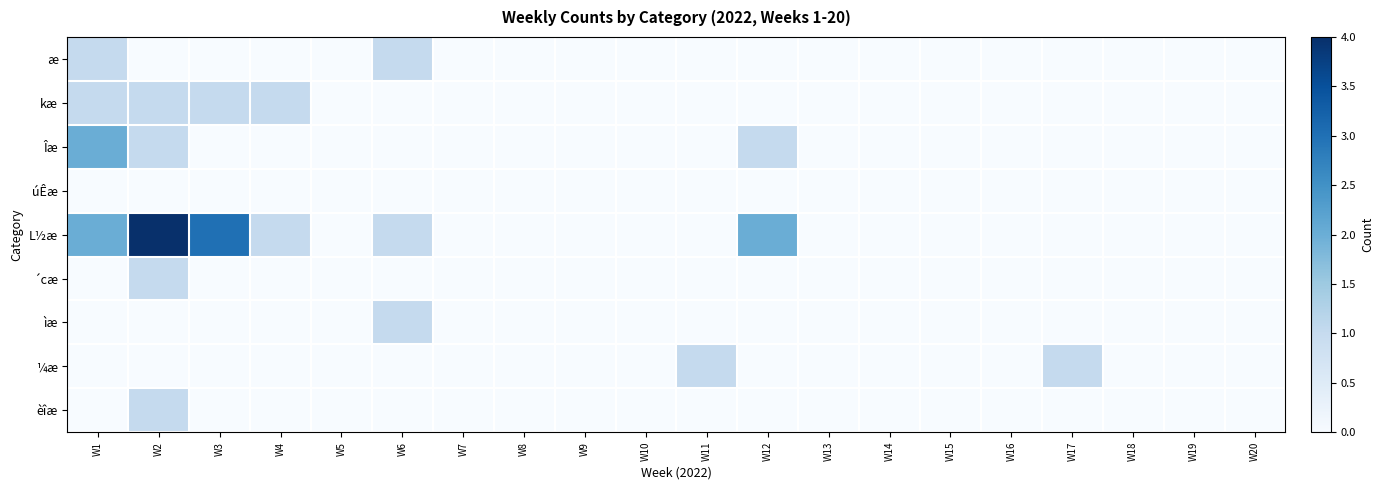

Reading left to right, transcribe all the data shown in this chart.

æ: W1=1	W2=0	W3=0	W4=0	W5=0	W6=1	W7=0	W8=0	W9=0	W10=0	W11=0	W12=0	W13=0	W14=0	W15=0	W16=0	W17=0	W18=0	W19=0	W20=0
kæ: W1=1	W2=1	W3=1	W4=1	W5=0	W6=0	W7=0	W8=0	W9=0	W10=0	W11=0	W12=0	W13=0	W14=0	W15=0	W16=0	W17=0	W18=0	W19=0	W20=0
Îæ: W1=2	W2=1	W3=0	W4=0	W5=0	W6=0	W7=0	W8=0	W9=0	W10=0	W11=0	W12=1	W13=0	W14=0	W15=0	W16=0	W17=0	W18=0	W19=0	W20=0
úÊæ: W1=0	W2=0	W3=0	W4=0	W5=0	W6=0	W7=0	W8=0	W9=0	W10=0	W11=0	W12=0	W13=0	W14=0	W15=0	W16=0	W17=0	W18=0	W19=0	W20=0
L½æ: W1=2	W2=4	W3=3	W4=1	W5=0	W6=1	W7=0	W8=0	W9=0	W10=0	W11=0	W12=2	W13=0	W14=0	W15=0	W16=0	W17=0	W18=0	W19=0	W20=0
´cæ: W1=0	W2=1	W3=0	W4=0	W5=0	W6=0	W7=0	W8=0	W9=0	W10=0	W11=0	W12=0	W13=0	W14=0	W15=0	W16=0	W17=0	W18=0	W19=0	W20=0
ìæ: W1=0	W2=0	W3=0	W4=0	W5=0	W6=1	W7=0	W8=0	W9=0	W10=0	W11=0	W12=0	W13=0	W14=0	W15=0	W16=0	W17=0	W18=0	W19=0	W20=0
¼æ: W1=0	W2=0	W3=0	W4=0	W5=0	W6=0	W7=0	W8=0	W9=0	W10=0	W11=1	W12=0	W13=0	W14=0	W15=0	W16=0	W17=1	W18=0	W19=0	W20=0
èîæ: W1=0	W2=1	W3=0	W4=0	W5=0	W6=0	W7=0	W8=0	W9=0	W10=0	W11=0	W12=0	W13=0	W14=0	W15=0	W16=0	W17=0	W18=0	W19=0	W20=0